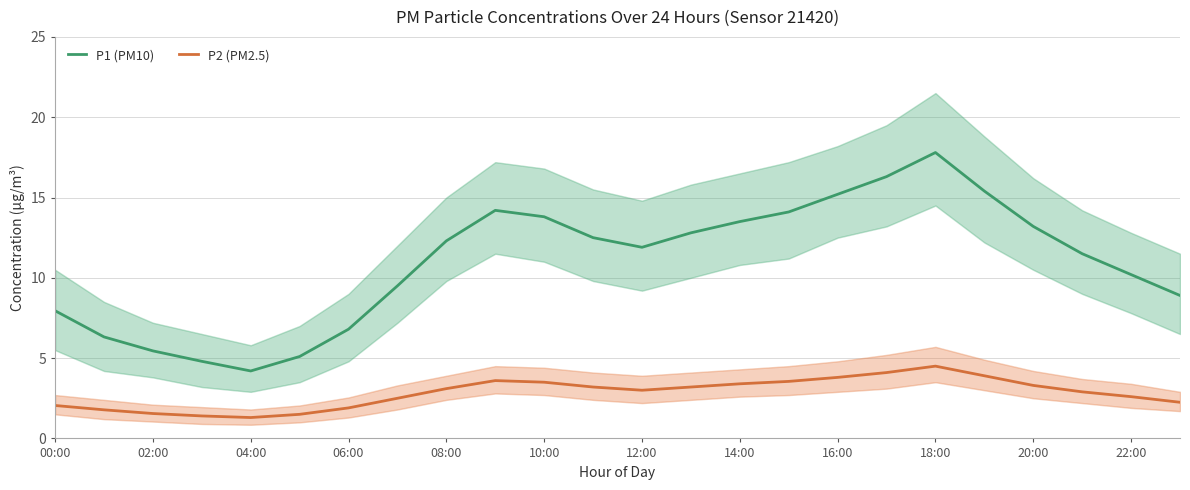

How many interior local valleys does the P2 (PM2.5) series have?

2